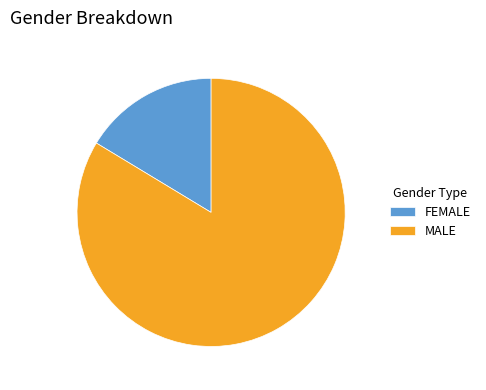

Which has a higher value, MALE or FEMALE?

MALE